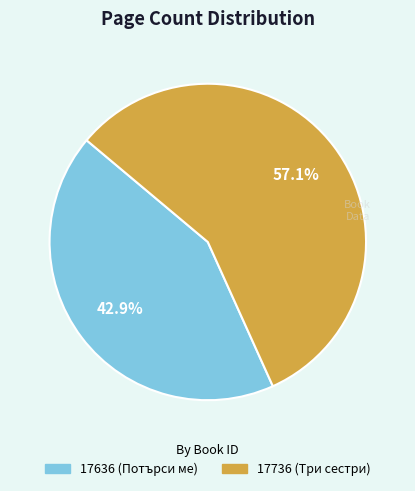

Is the sum of 17736 (Три сестри) and 17636 (Потърси ме) greater than half?

Yes